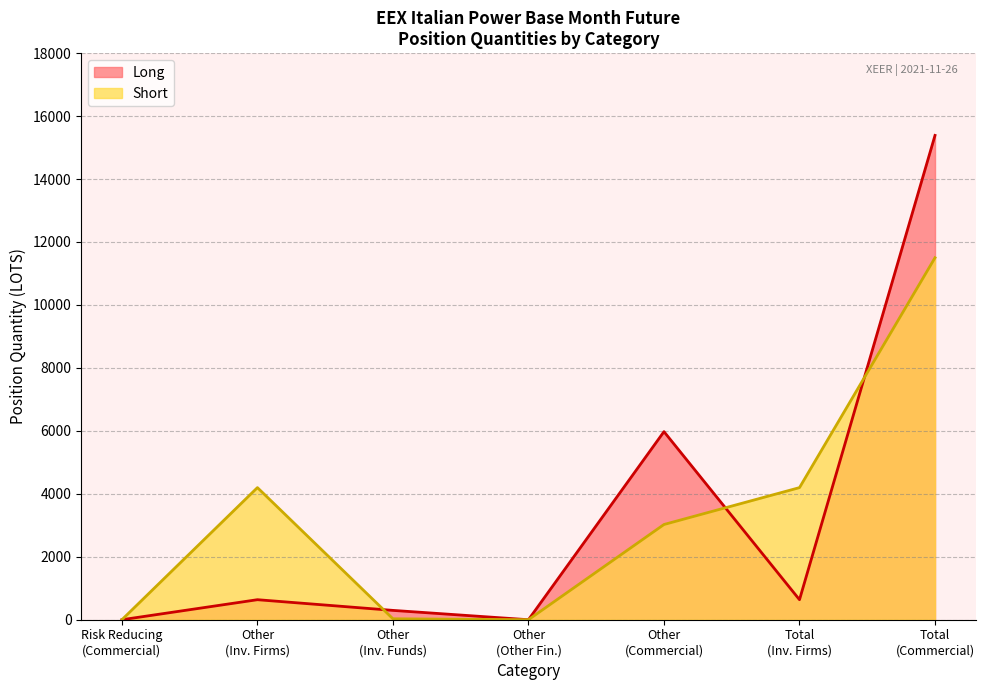

The value of Long at Other is 0.0. True or false?

True